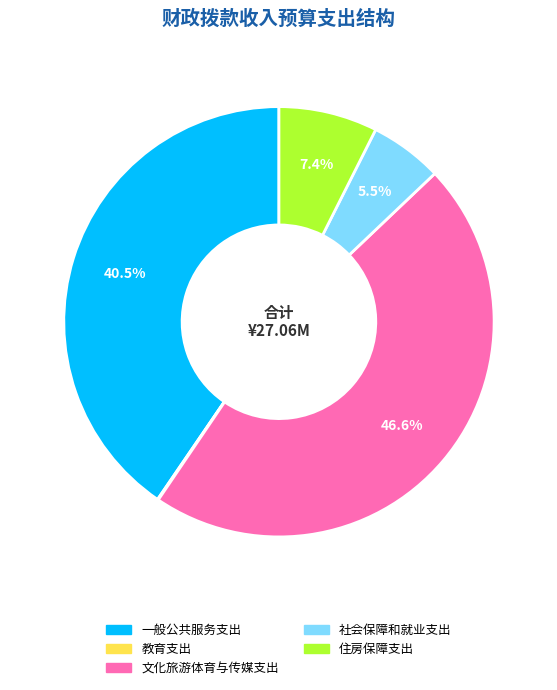

Does 住房保障支出 represent more than half of the total?

No